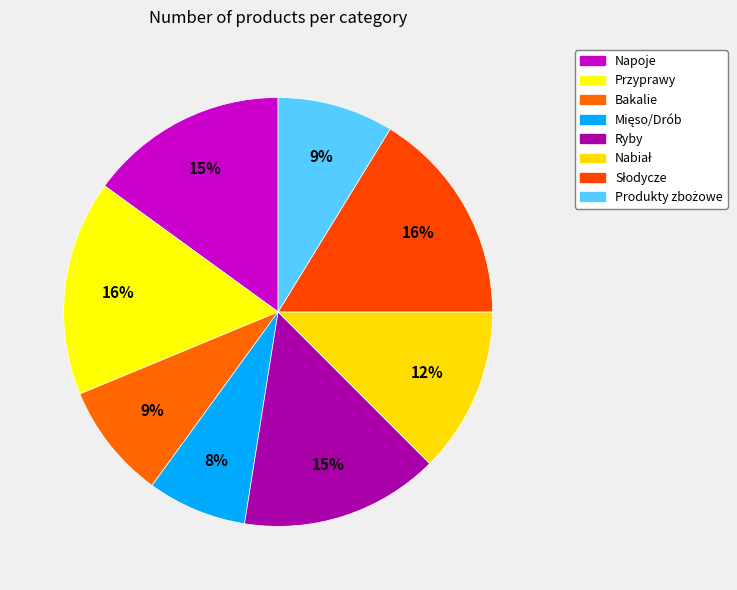

Which category has the smallest portion of the pie?

Mięso/Drób